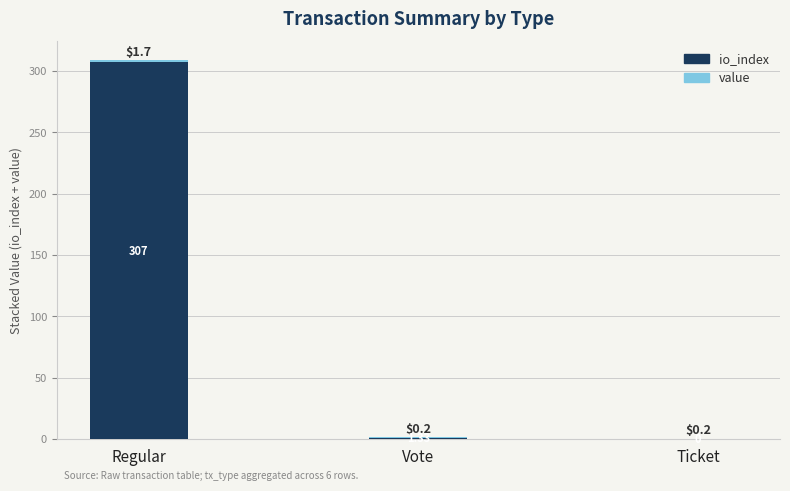

At which category is the sum across all series the highest?

Regular